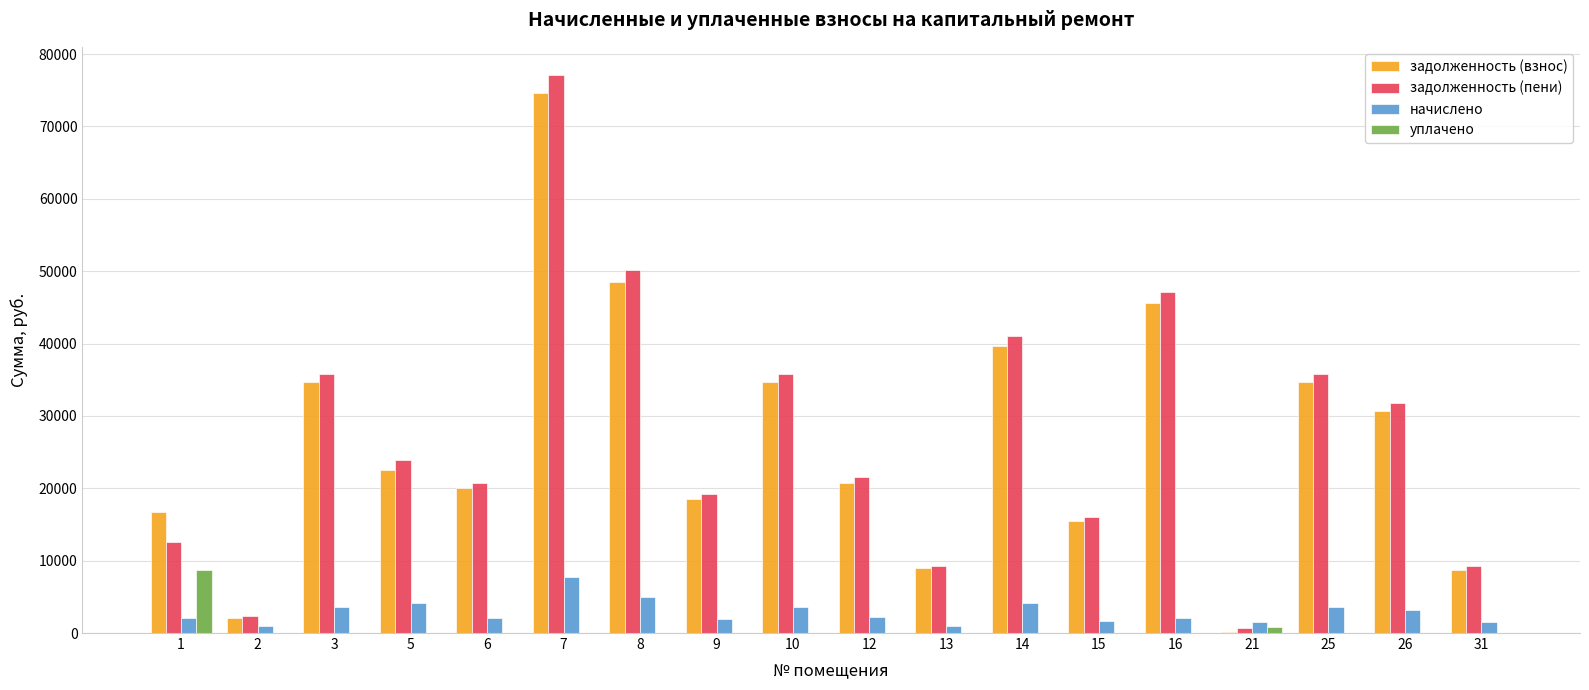

At which category is the sum across all series the highest?

7